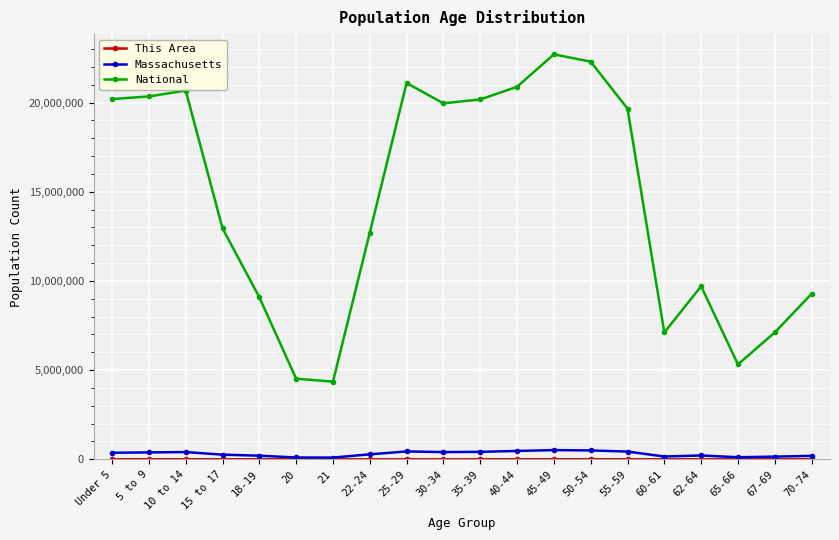

Is the value of Massachusetts at 10 to 14 greater than the value of National at 62-64?

No